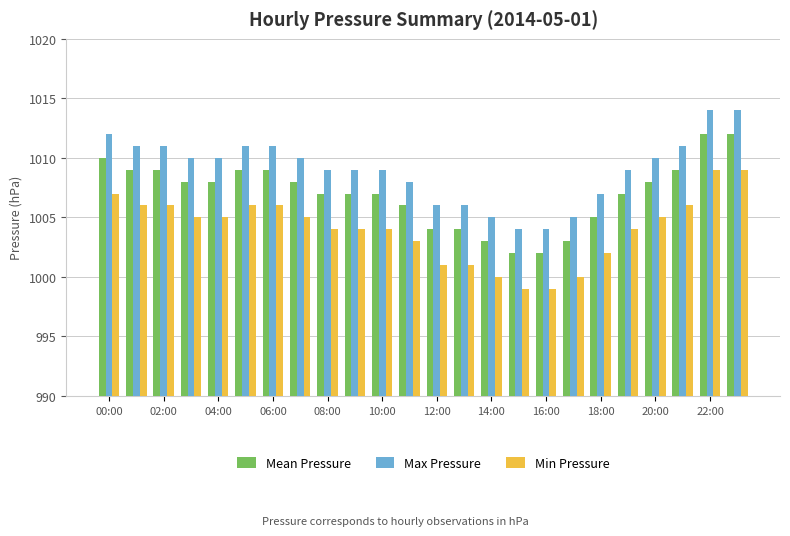

Which series has the largest total across all categories?

Max Pressure